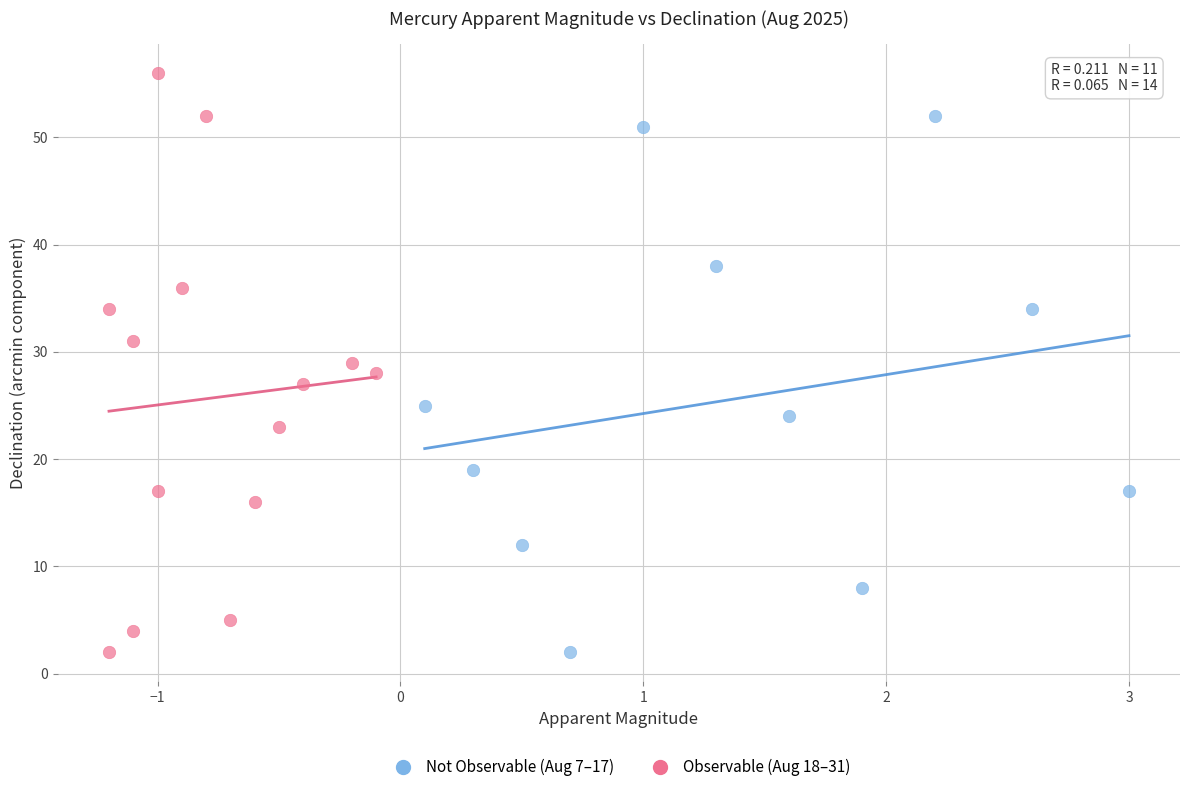

Which series reaches the maximum Y coordinate?

Observable (Aug 18–31)